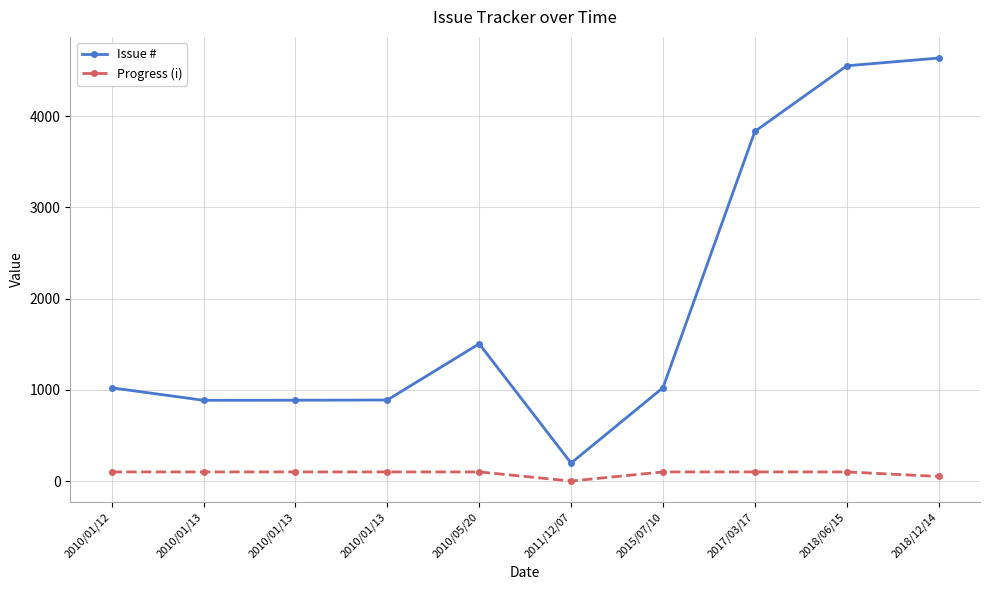

What value does the Issue # series have at 2010/01/13?

885